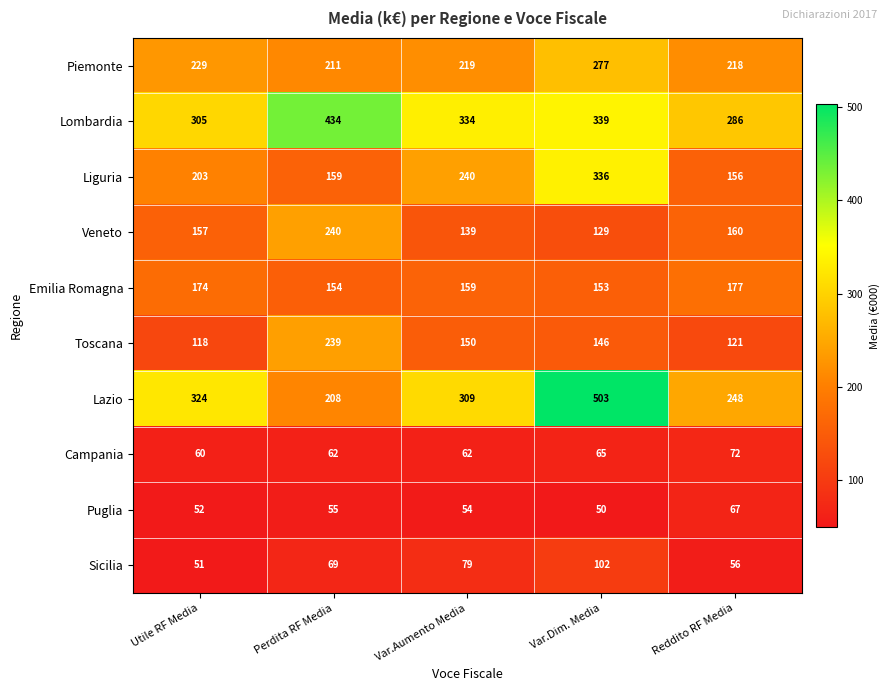

At Var.Aumento Media, list the series in order from smallest to largest.

Puglia, Campania, Sicilia, Veneto, Toscana, Emilia Romagna, Piemonte, Liguria, Lazio, Lombardia